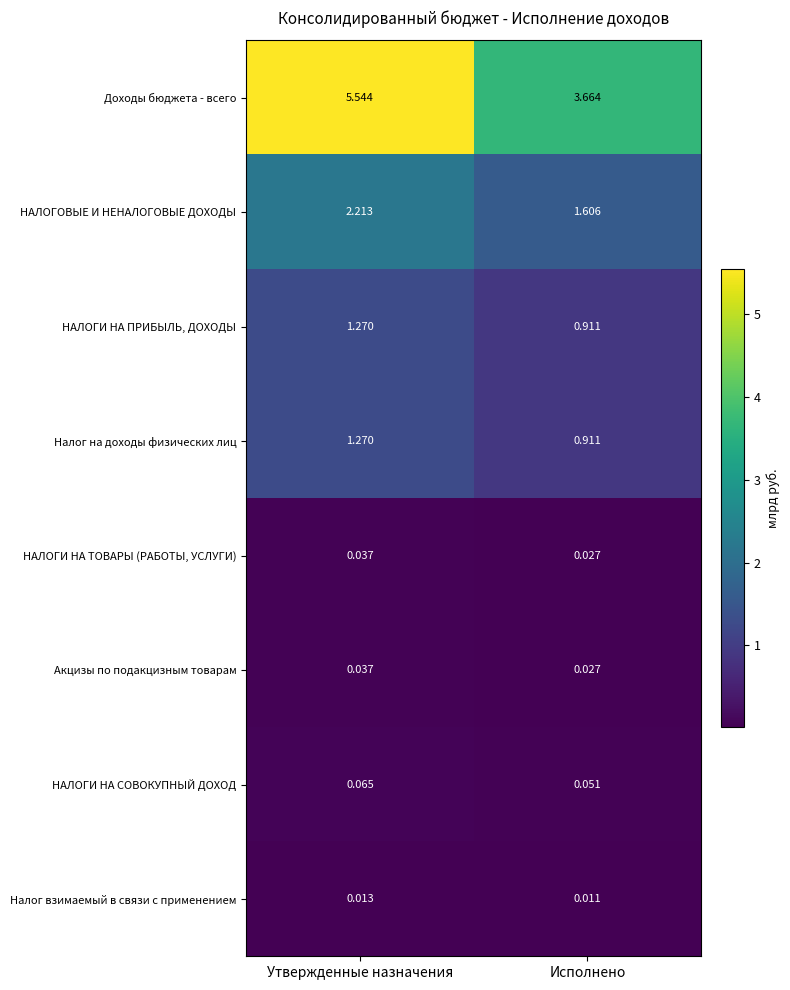

At which label does НАЛОГОВЫЕ И НЕНАЛОГОВЫЕ ДОХОДЫ reach its minimum?

Исполнено